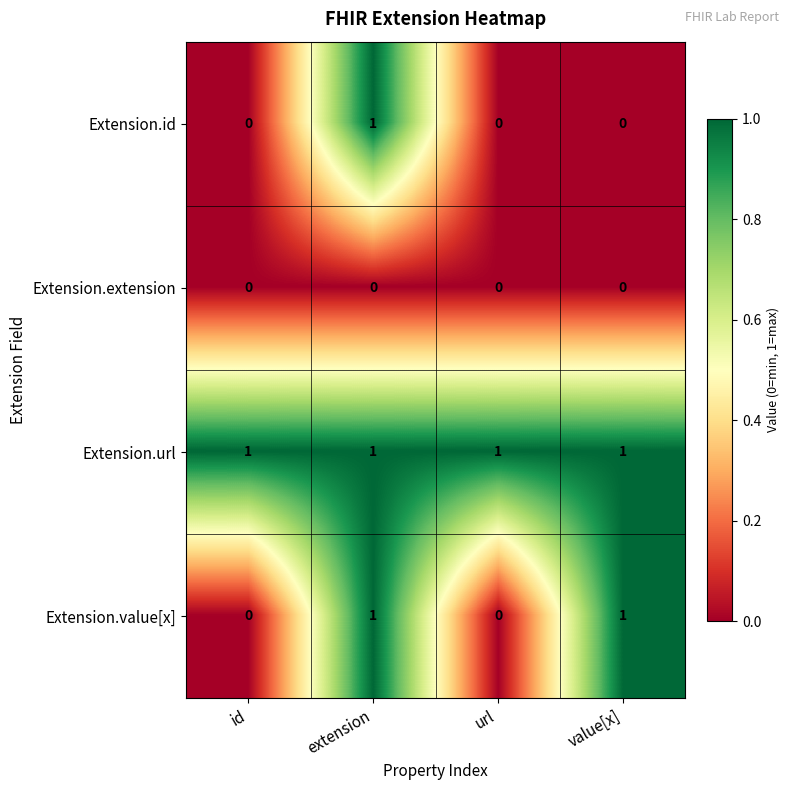

Reading left to right, transcribe all the data shown in this chart.

Extension.id: 0	1	0	0
Extension.extension: 0	0	0	0
Extension.url: 1	1	1	1
Extension.value[x]: 0	1	0	1